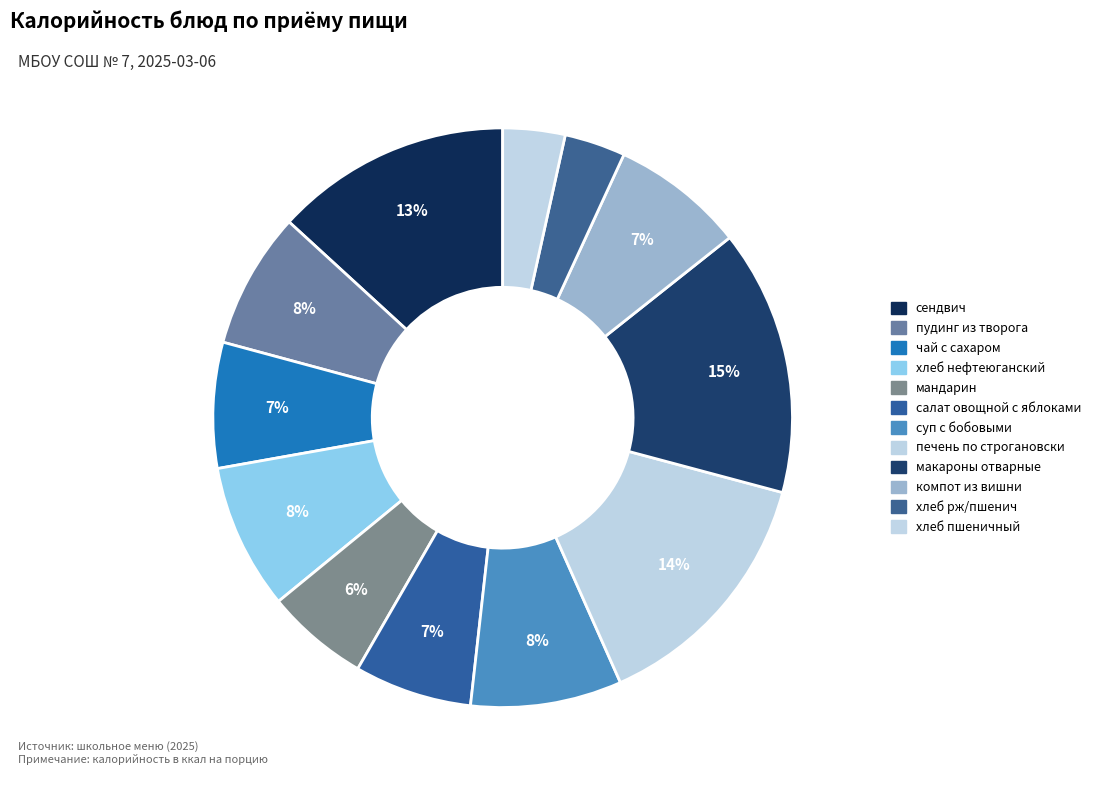

How many segments does this pie chart have?

12